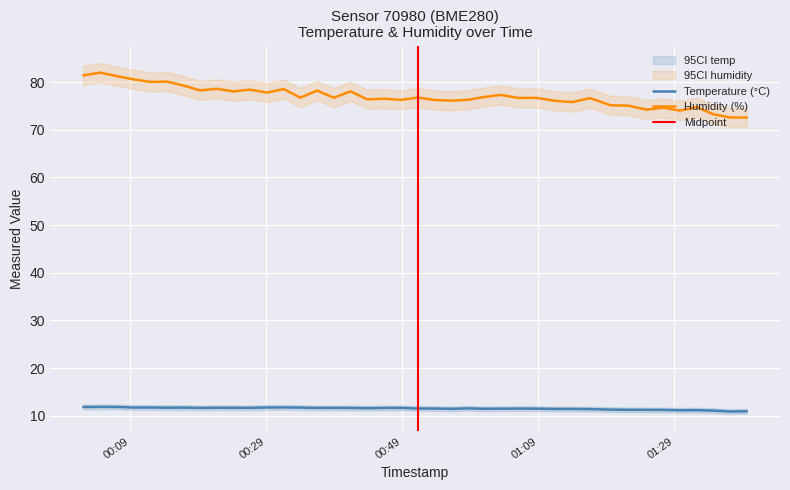

In temperature, how many points are higher than both neighbors (excluding endpoints)?

9